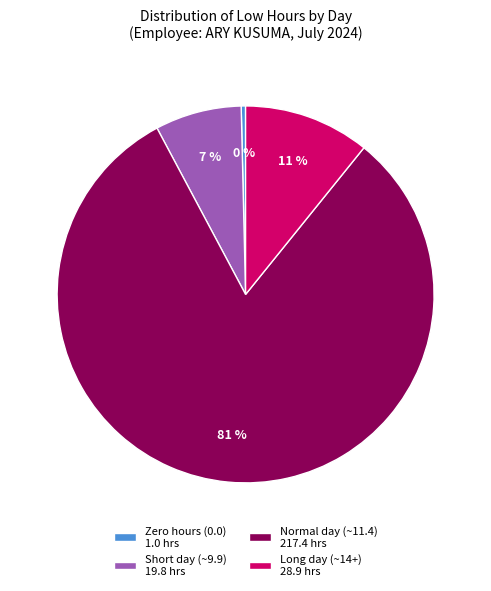

Is the sum of Long day (~14+) 28.9 hrs and Short day (~9.9) 19.8 hrs greater than half?

No